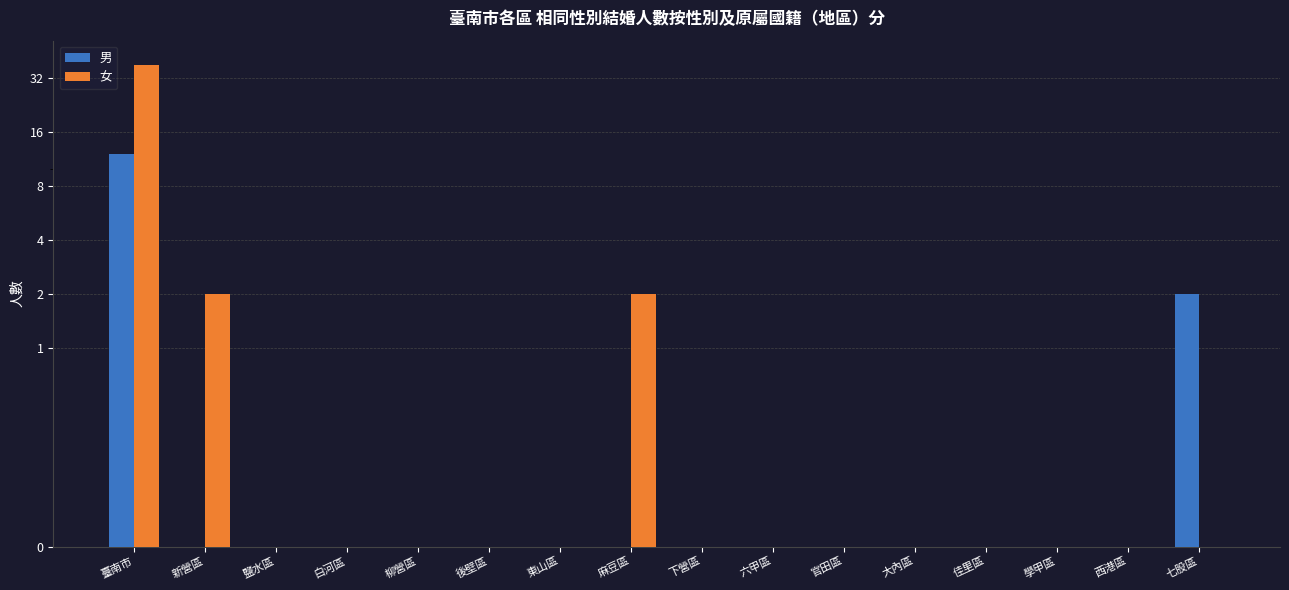

Between 鹽水區 and 後壁區, which series saw the biggest shift?

男